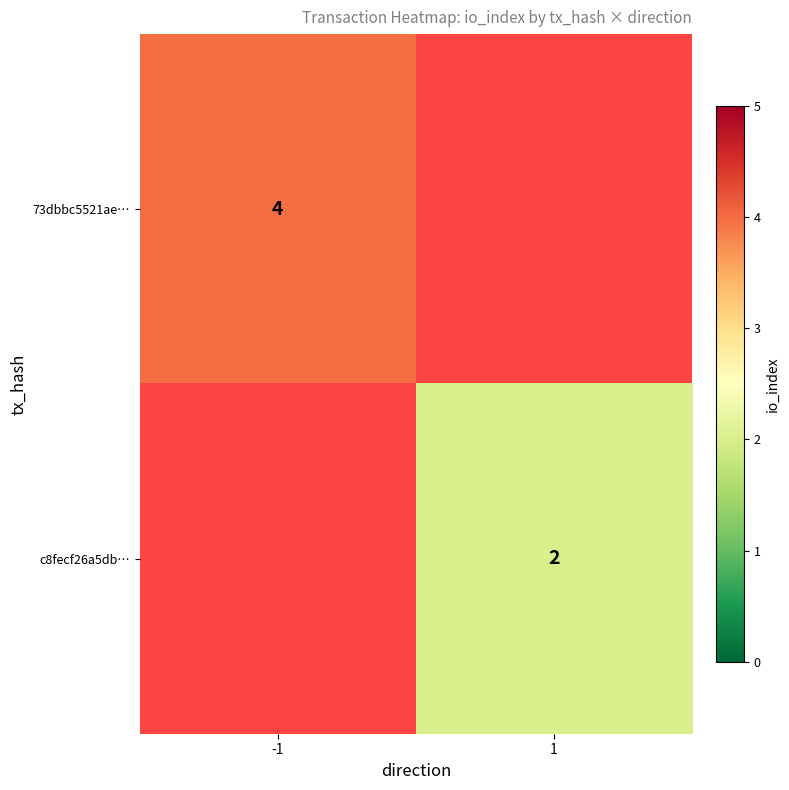

True or false: c8fecf26a5db… has a value of 2 at 1.

True